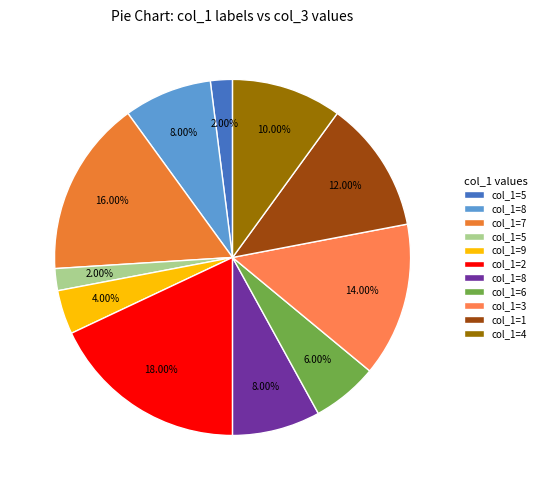

Count the number of slices in the pie.

11